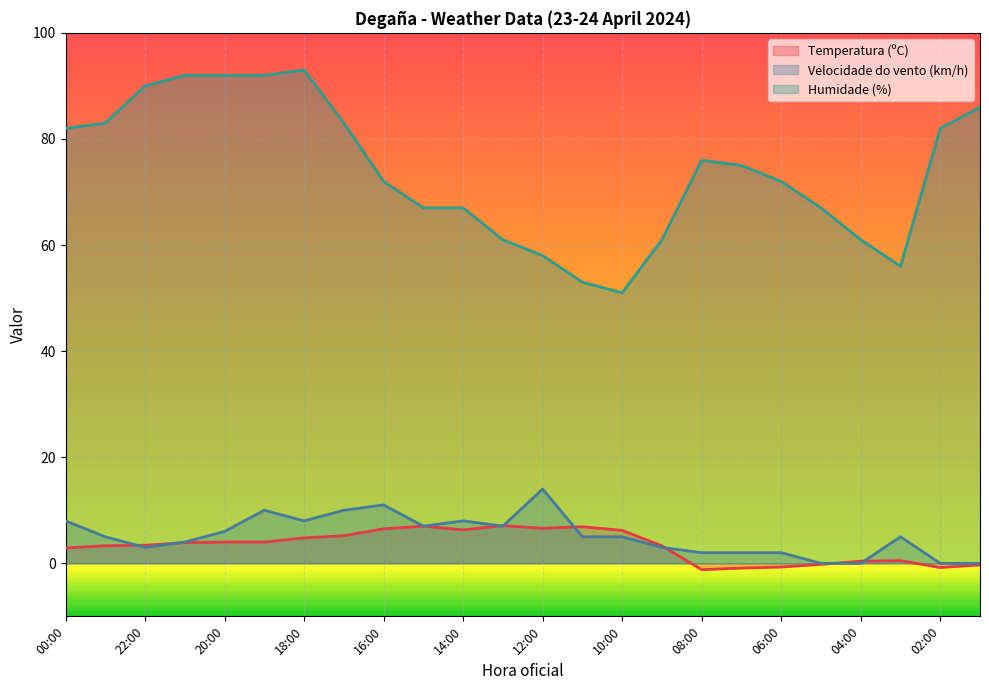

What is the average value of the Humidade (%) series?

73.8